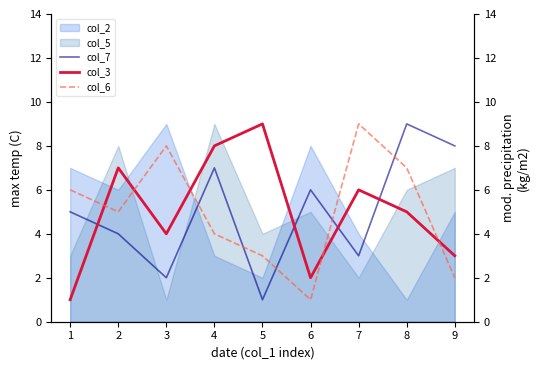

Where is col_7 nearest to the value 5?

1